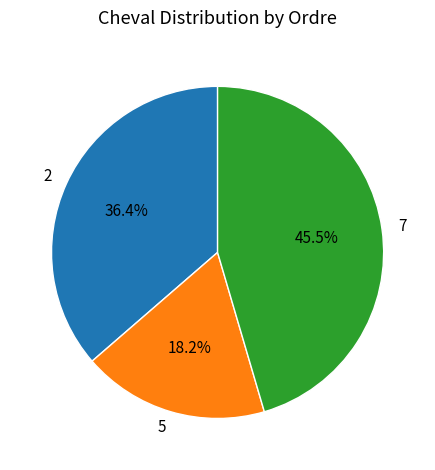

What is the smallest slice in the pie chart?

5